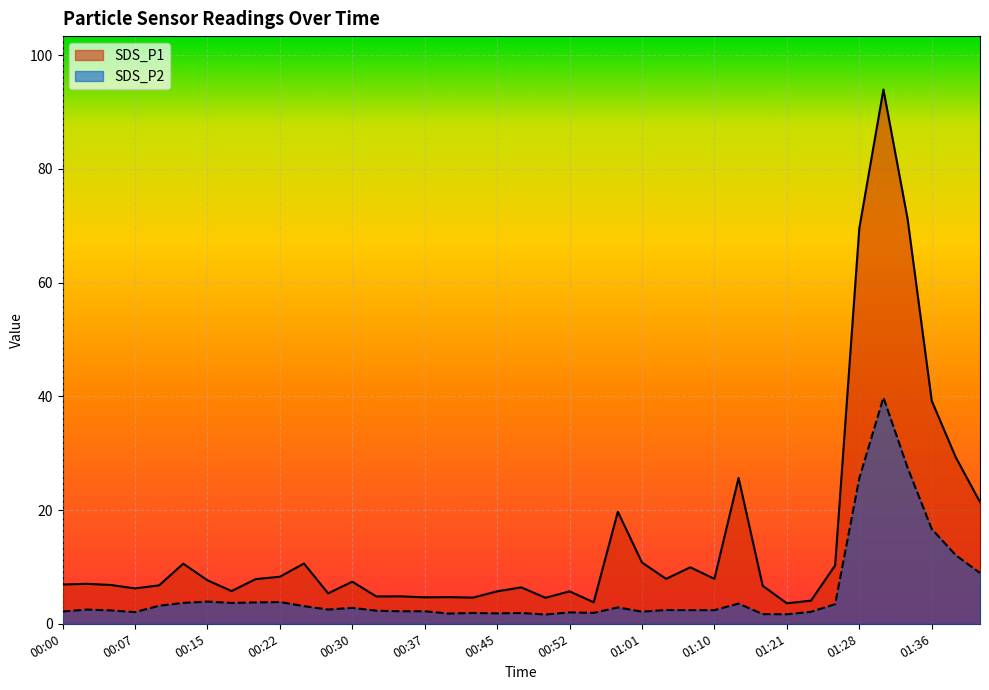

What is the difference between the second highest and minimum values in the SDS_P1 series?

67.6